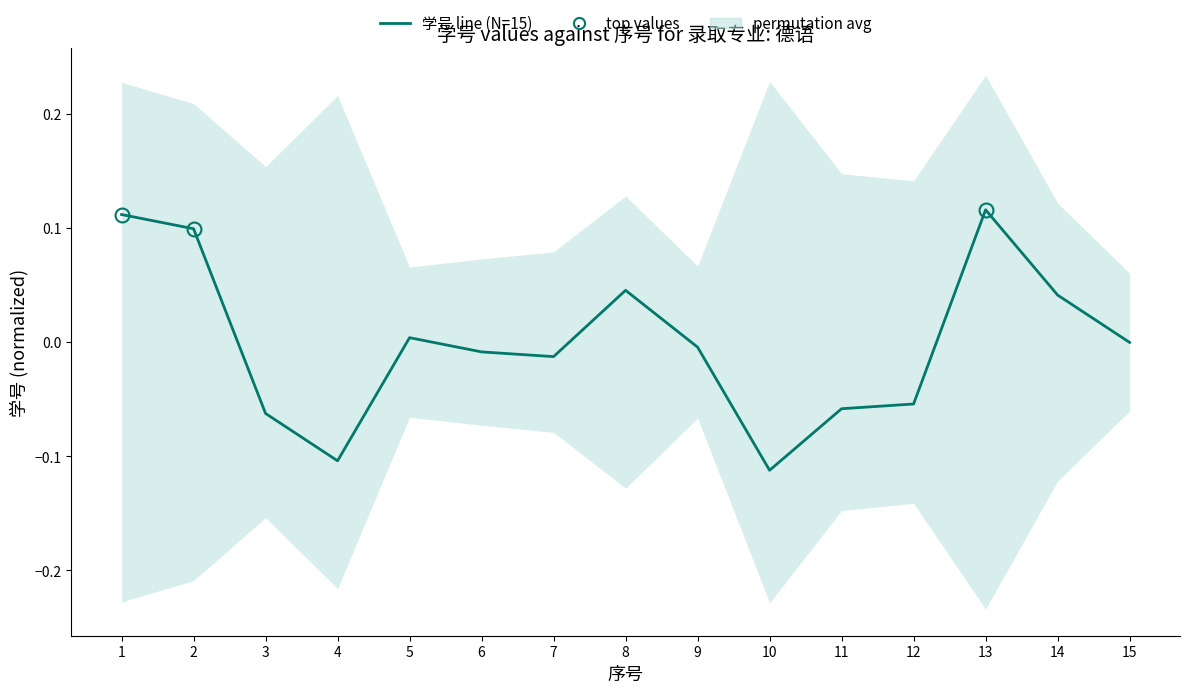

List the labels in order of value, largest first.

13, 1, 2, 8, 14, 5, 15, 9, 6, 7, 12, 11, 3, 4, 10